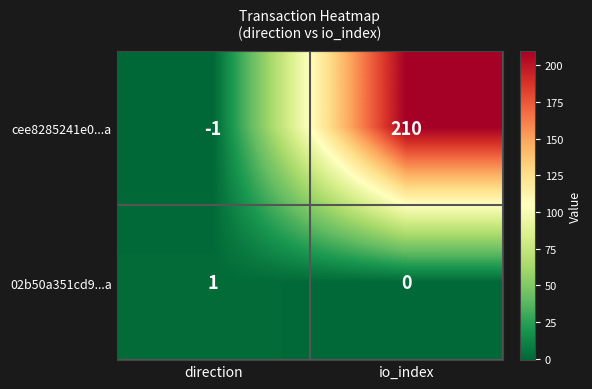

At which label does 02b50a351cd9...a reach its minimum?

io_index